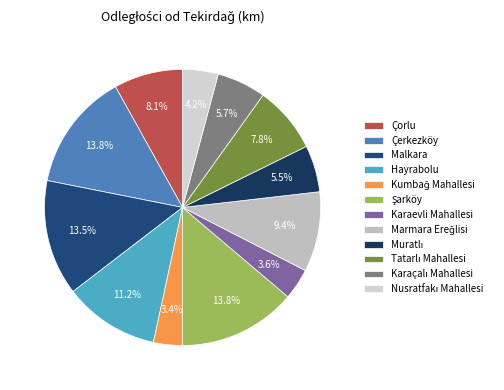

How many slices are in this pie chart?

12